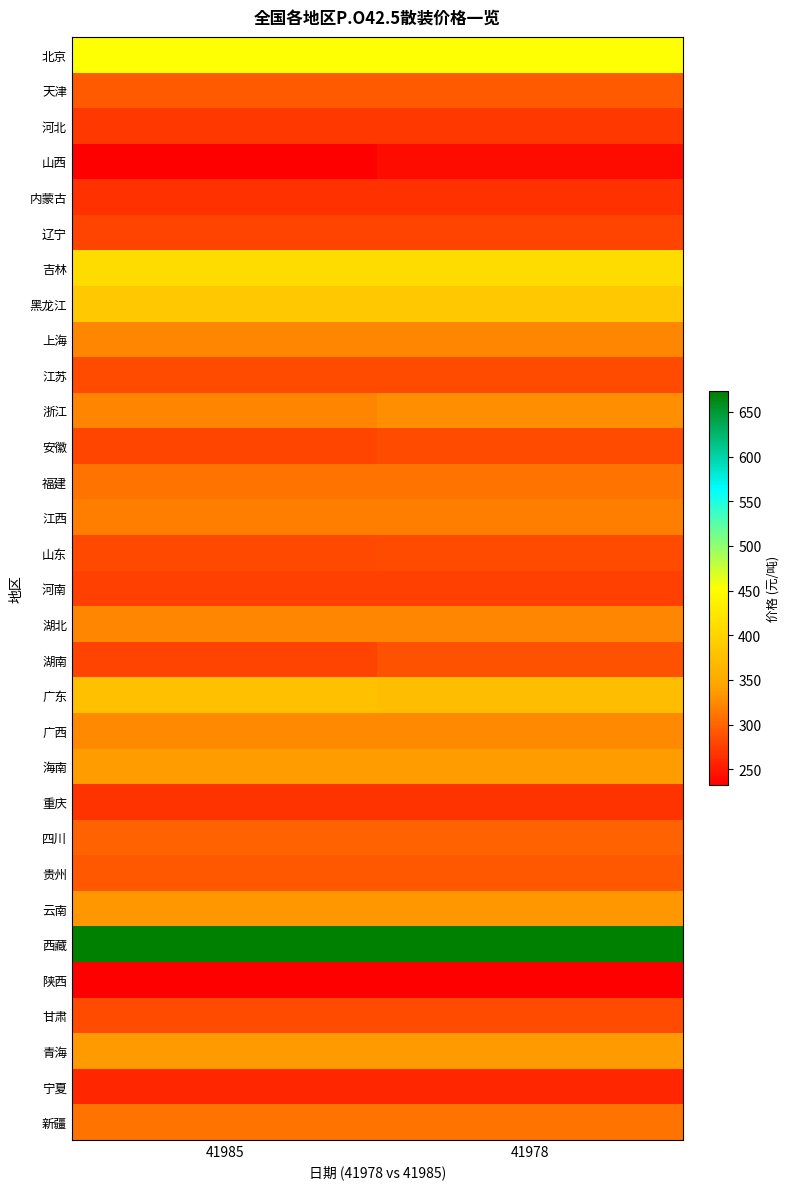

Reading left to right, list all the values displayed in this chart.

北京: 41985=454	41978=454
天津: 41985=294	41978=294
河北: 41985=270	41978=271
山西: 41985=233	41978=242
内蒙古: 41985=266	41978=266
辽宁: 41985=278	41978=278
吉林: 41985=411	41978=411
黑龙江: 41985=387	41978=387
上海: 41985=323	41978=323
江苏: 41985=282	41978=283
浙江: 41985=321	41978=327
安徽: 41985=280	41978=283
福建: 41985=311	41978=311
江西: 41985=317	41978=317
山东: 41985=281	41978=282
河南: 41985=276	41978=276
湖北: 41985=323	41978=323
湖南: 41985=277	41978=288
广东: 41985=376	41978=372
广西: 41985=324	41978=324
海南: 41985=338	41978=338
重庆: 41985=267	41978=268
四川: 41985=298	41978=298
贵州: 41985=292	41978=292
云南: 41985=334	41978=334
西藏: 41985=673	41978=673
陕西: 41985=232	41978=232
甘肃: 41985=282	41978=282
青海: 41985=337	41978=337
宁夏: 41985=259	41978=259
新疆: 41985=311	41978=311